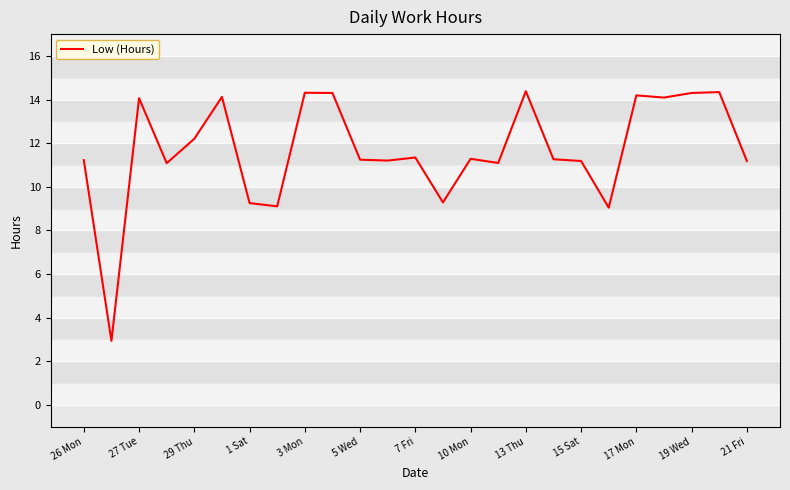

What is the minimum value shown in the chart?

2.9